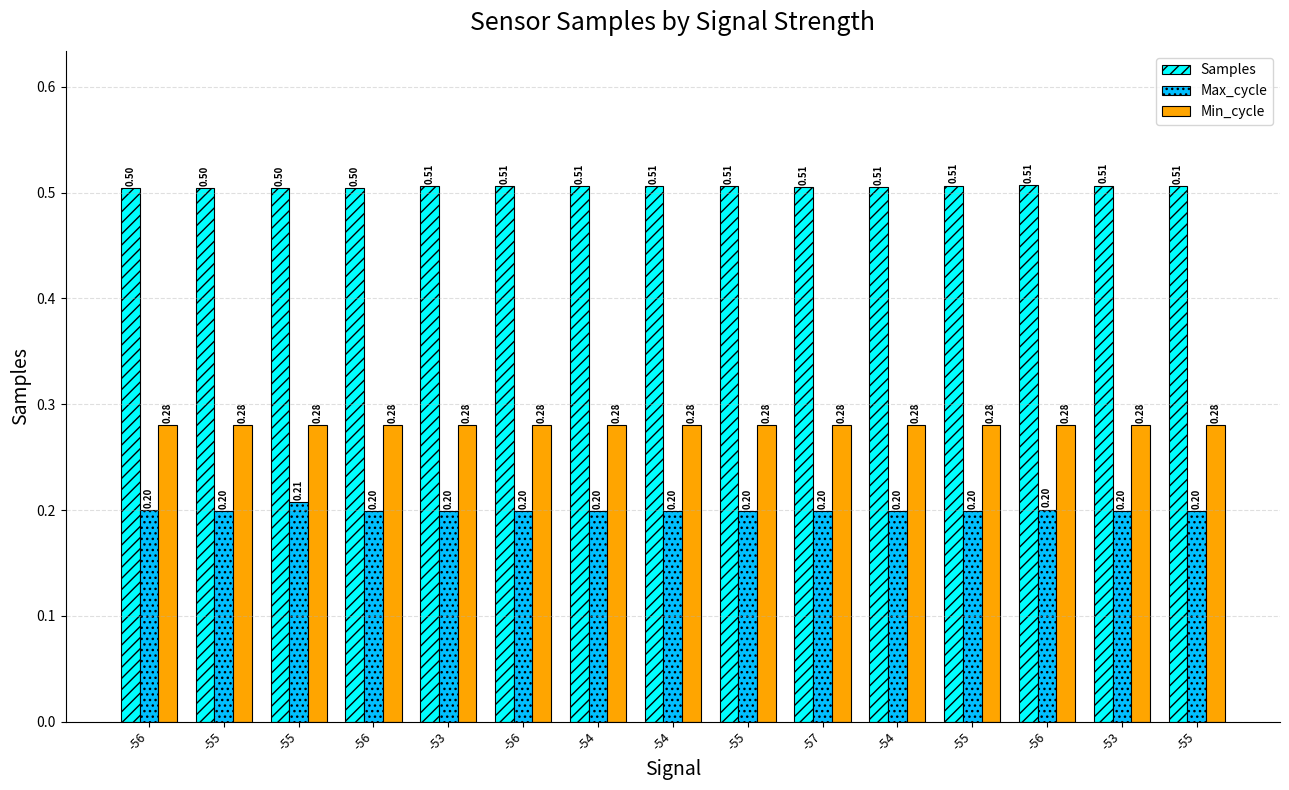

What are all the series names shown in the legend?

Samples, Max_cycle, Min_cycle